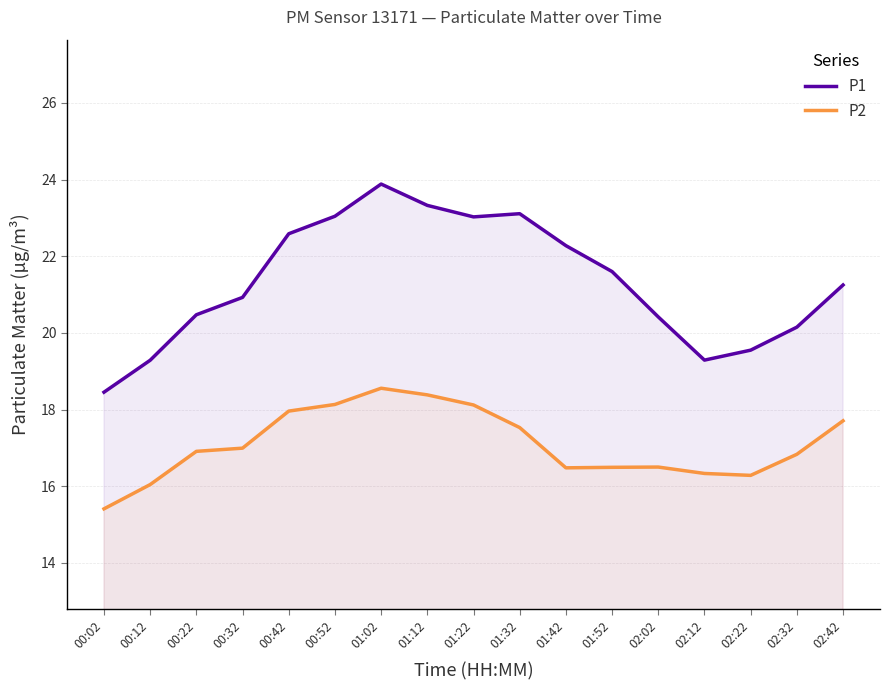

Rank the series by their average value, from highest to lowest.

P1, P2